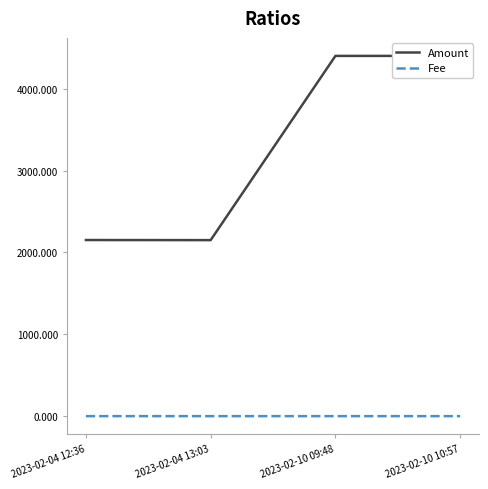

Is the value of Fee at 2023-02-04 13:03 greater than the value of Amount at 2023-02-10 10:57?

No